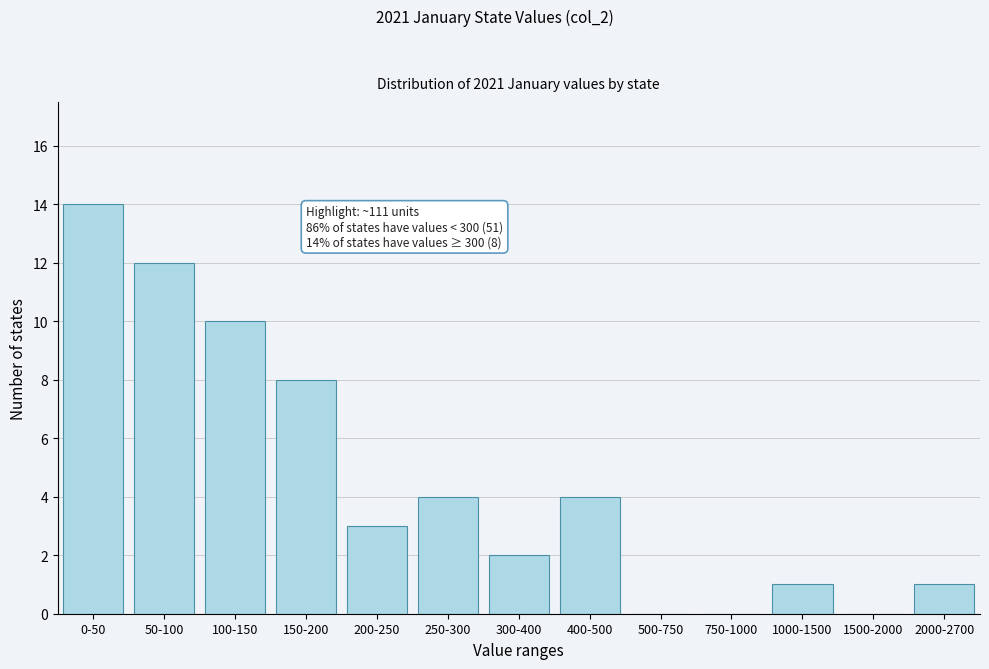

True or false: the data shows 0 at 1500-2000.

True